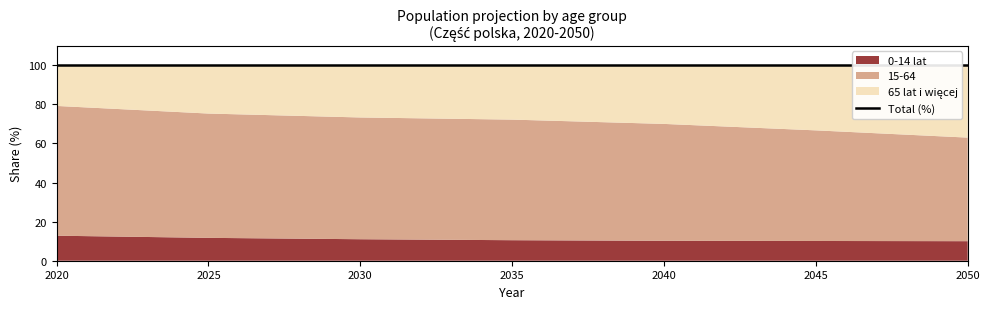

What is the difference between the 15-64 values at 2035 and 2030?

0.6